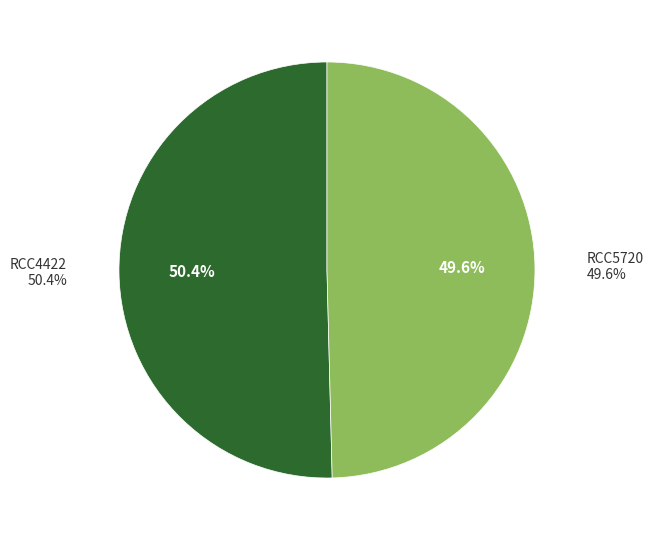

To the nearest percent, what is the difference between the RCC5720 and RCC4422 slice percentages?

1%